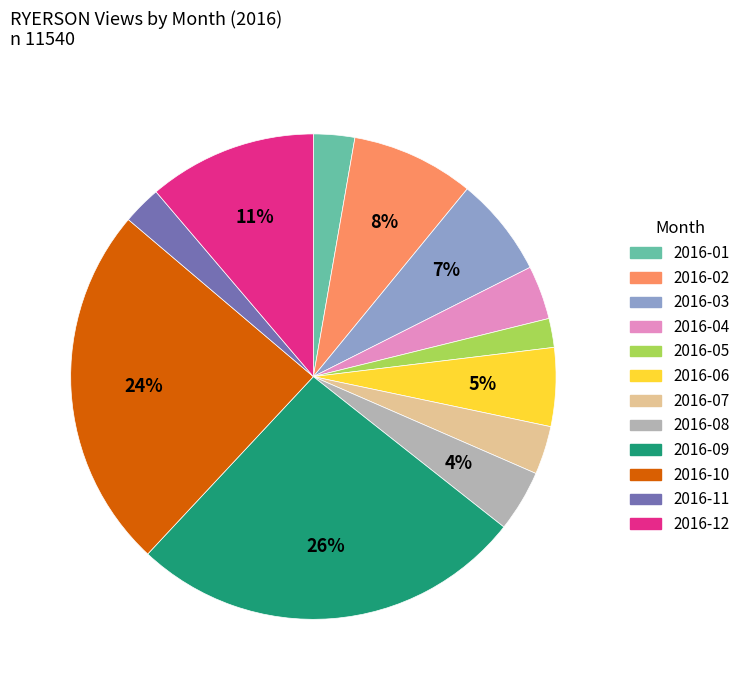

Is it true that 2016-10 is 16% of the pie?

False